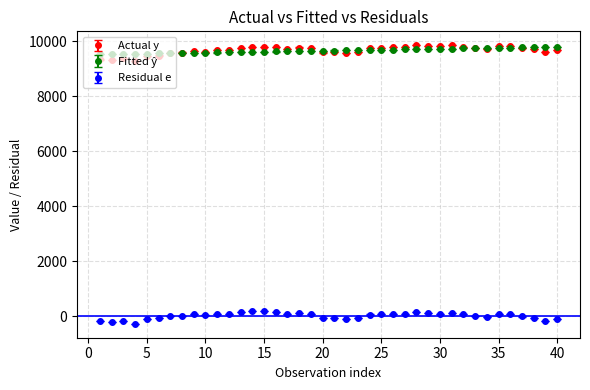

True or false: Residual e and Actual y intersect in this chart.

False